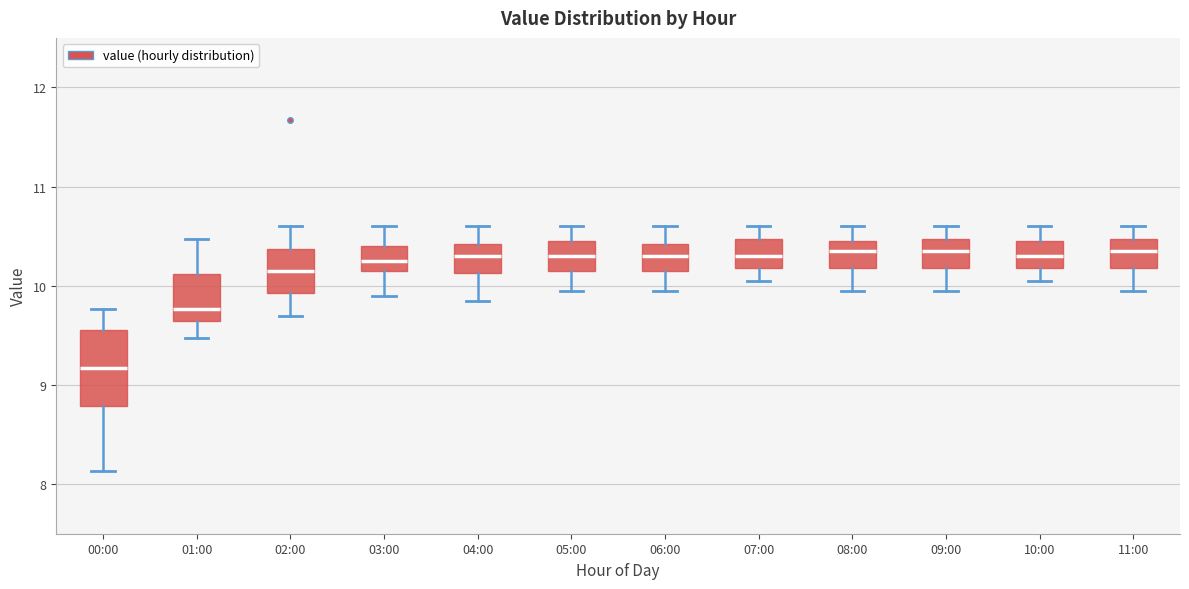

Reading left to right, transcribe this box plot: for each box, give where its median line is, the range the box spans, and where its two whiskers end, as read against the y-axis. The values are not printed on the chart, so give them approximately, as read against the axis.

00:00: median 9.2, box 8.8 to 9.6, whiskers 8.1 to 9.8
01:00: median 9.8, box 9.7 to 10.1, whiskers 9.5 to 10.5
02:00: median 10.2, box 9.9 to 10.4, whiskers 9.7 to 10.6
03:00: median 10.3, box 10.2 to 10.4, whiskers 9.9 to 10.6
04:00: median 10.3, box 10.1 to 10.4, whiskers 9.9 to 10.6
05:00: median 10.3, box 10.2 to 10.5, whiskers 10.0 to 10.6
06:00: median 10.3, box 10.2 to 10.4, whiskers 10.0 to 10.6
07:00: median 10.3, box 10.2 to 10.5, whiskers 10.1 to 10.6
08:00: median 10.4, box 10.2 to 10.5, whiskers 10.0 to 10.6
09:00: median 10.4, box 10.2 to 10.5, whiskers 10.0 to 10.6
10:00: median 10.3, box 10.2 to 10.5, whiskers 10.1 to 10.6
11:00: median 10.4, box 10.2 to 10.5, whiskers 10.0 to 10.6